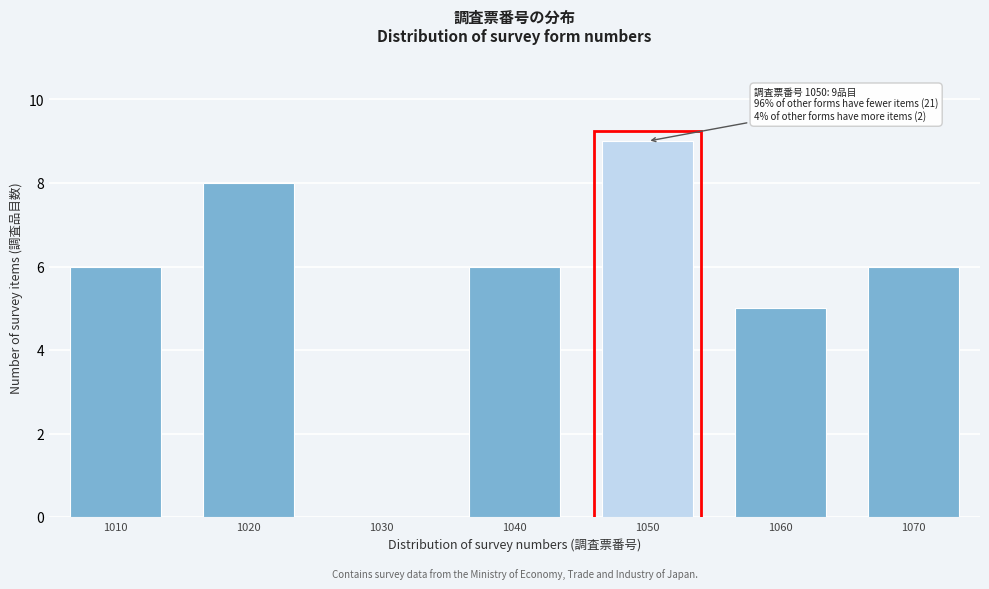

Reading right to left, list all the values displayed in this chart.

1070=6	1060=5	1050=9	1040=6	1030=0	1020=8	1010=6